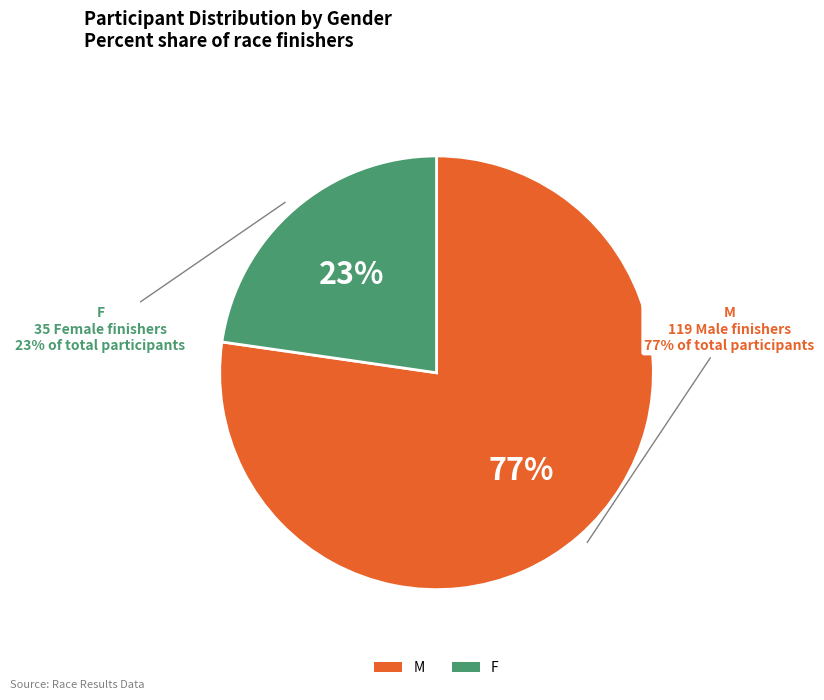

What is the majority slice?

M